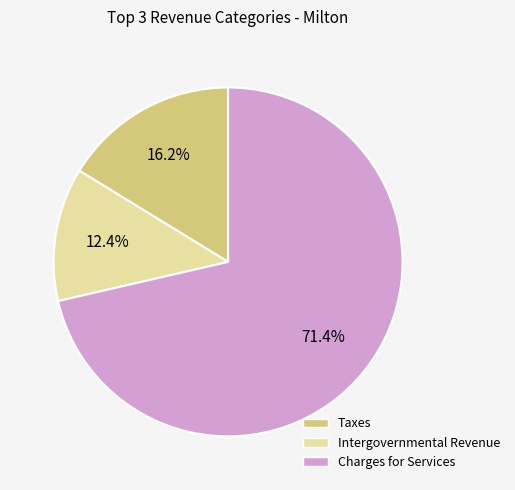

Between Charges for Services and Intergovernmental Revenue, which is larger?

Charges for Services